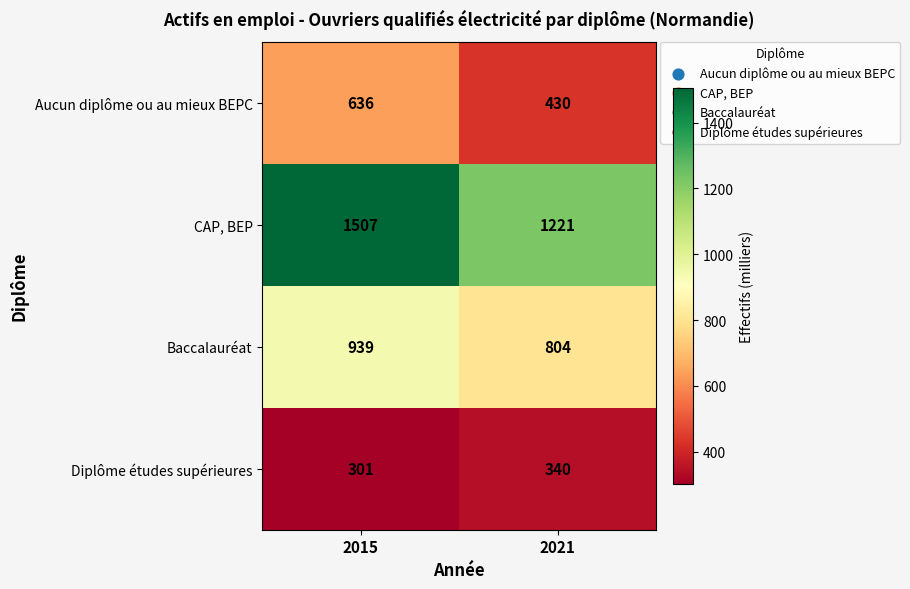

What value does the Baccalauréat series have at 2015?

939